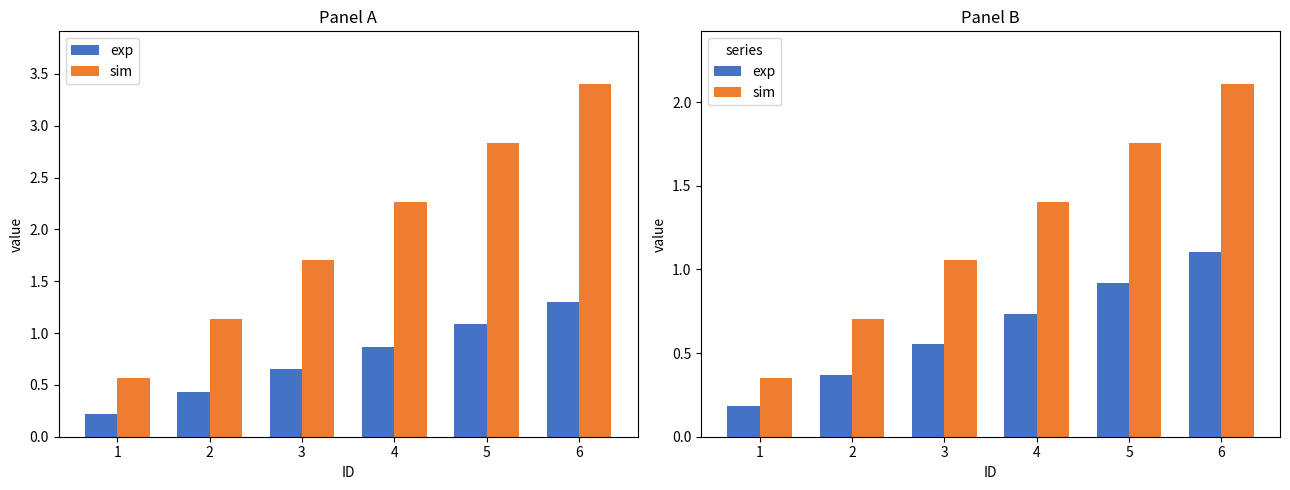

Which label corresponds to the smallest value in the chart?

1